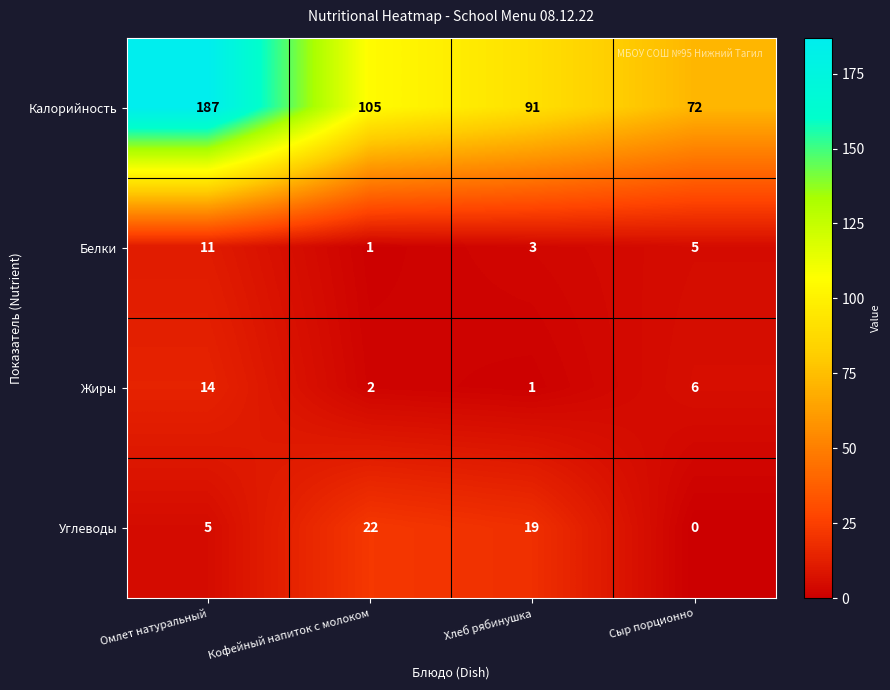

What is the sum of the Жиры values at Омлет натуральный and Сыр порционно?

20